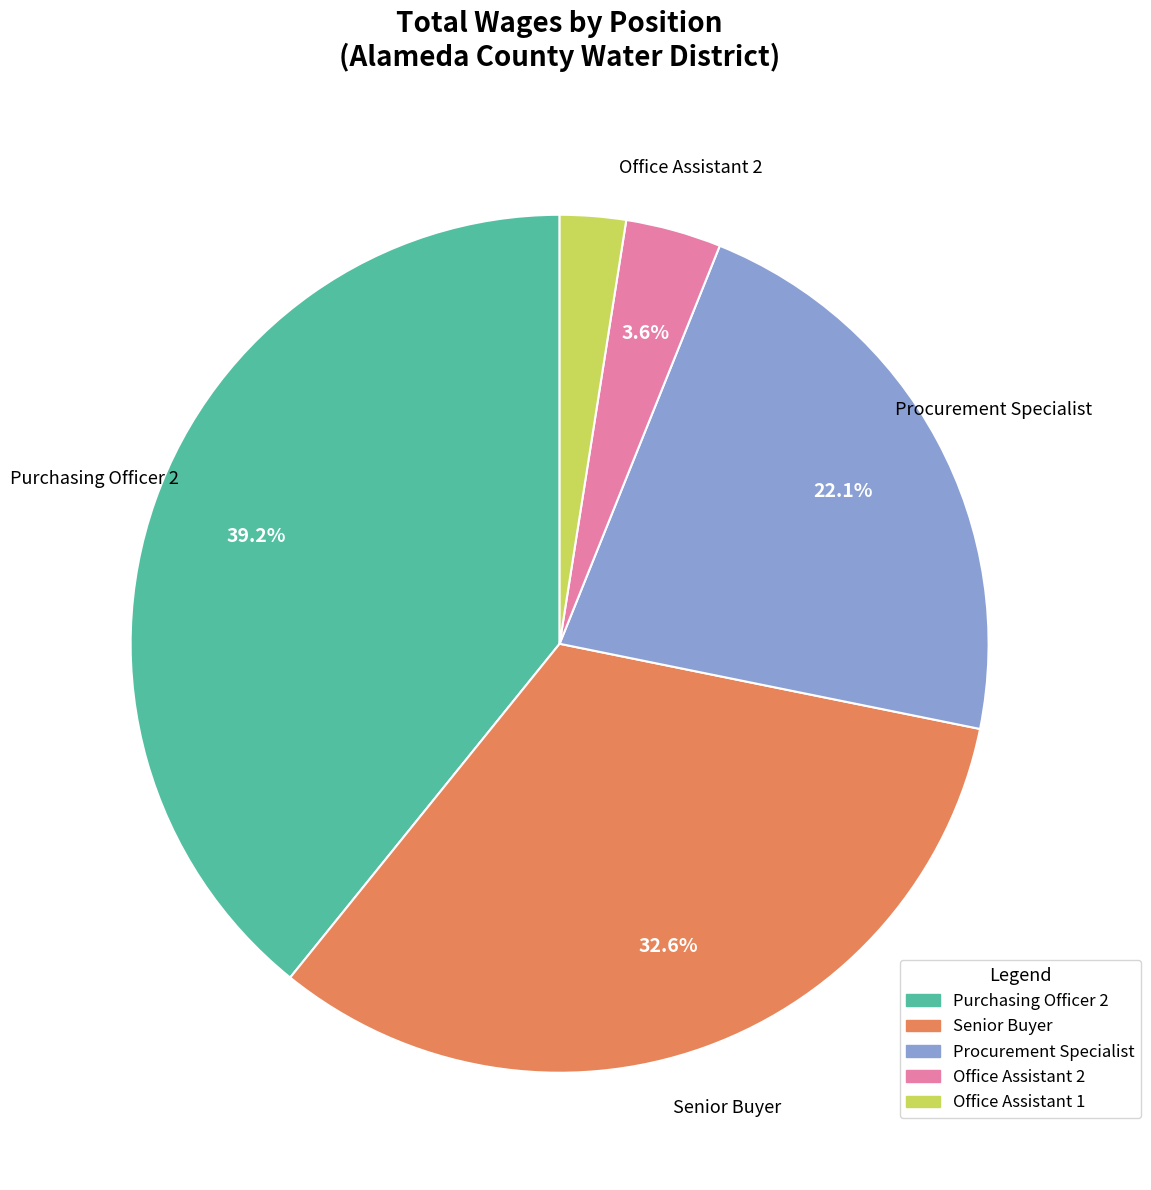

True or false: Senior Buyer accounts for 33% of the total.

True